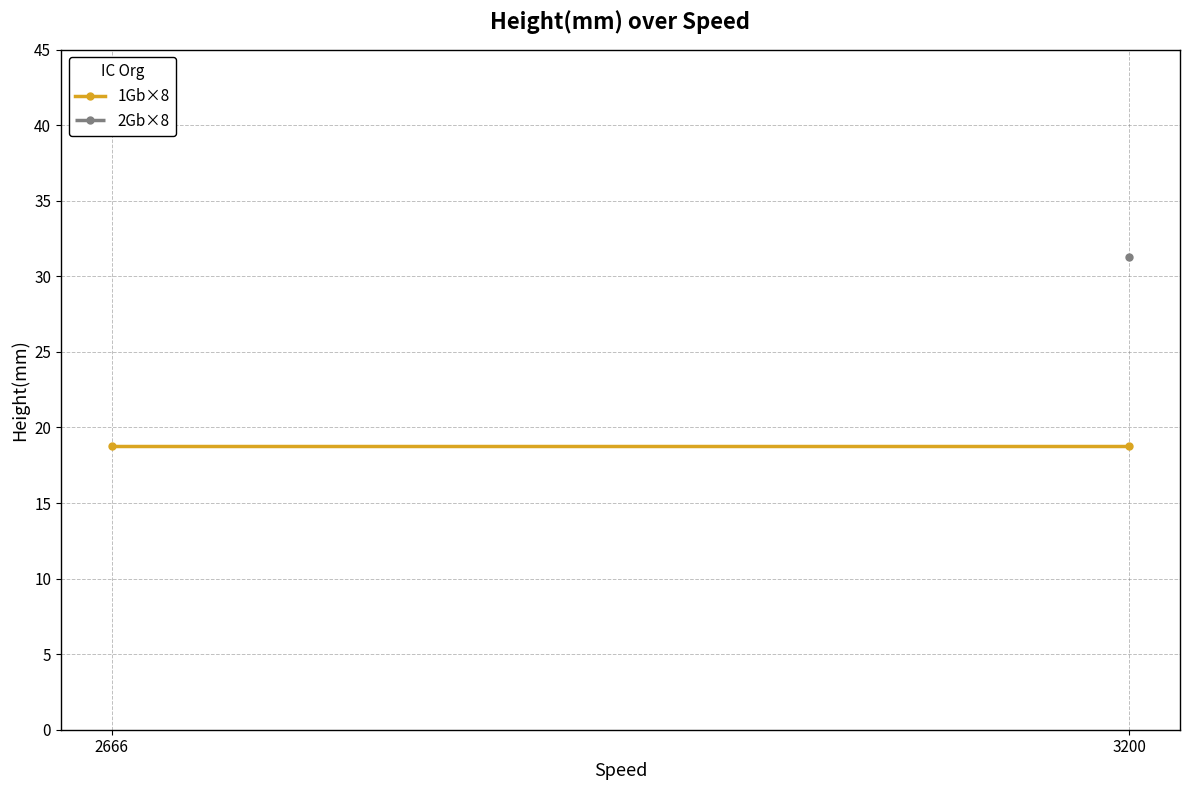

Which has a higher value, 3200 or 3200?

3200